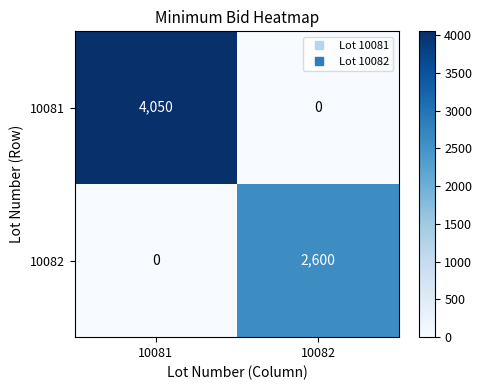

Where is 10082 nearest to the value 1300?

10081